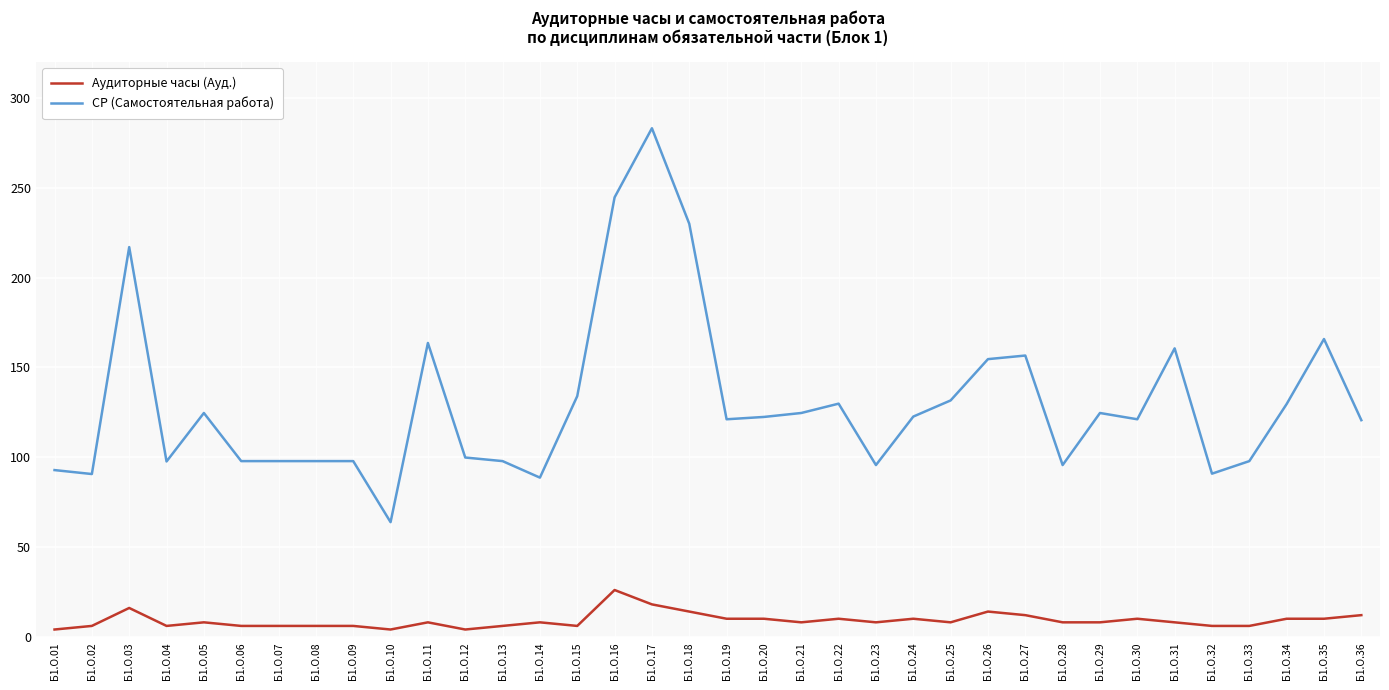

True or false: Аудиторные часы (Ауд.) and СР (Самостоятельная работа) intersect in this chart.

False